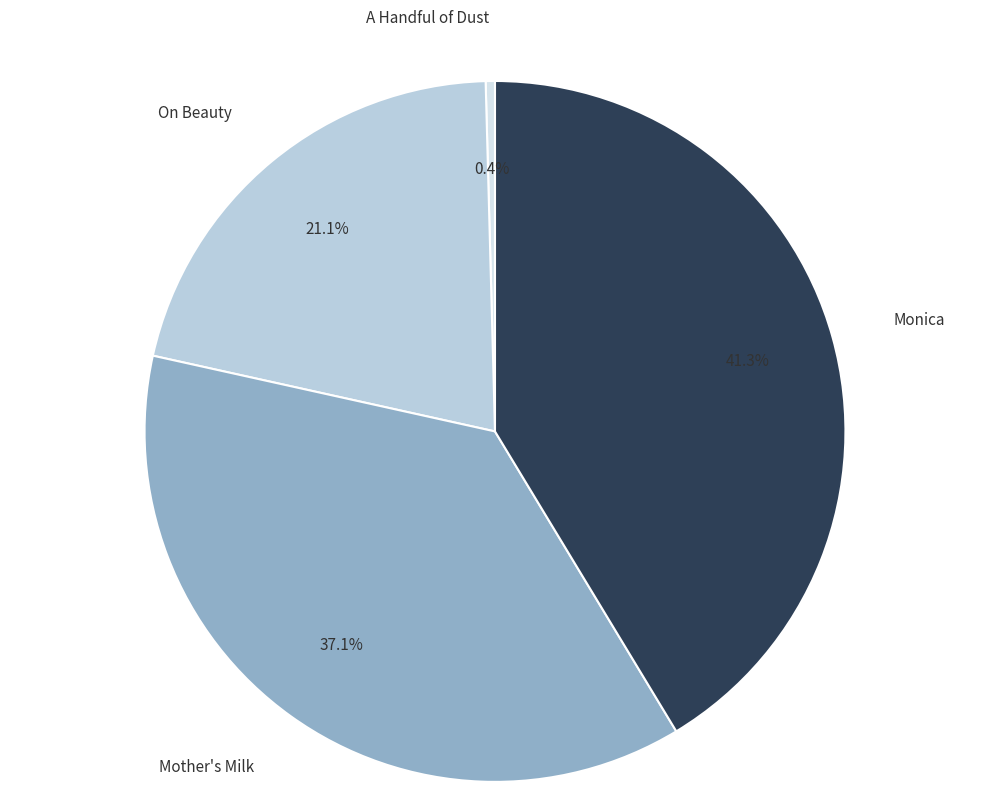

Is there any slice that represents more than half of the pie?

No